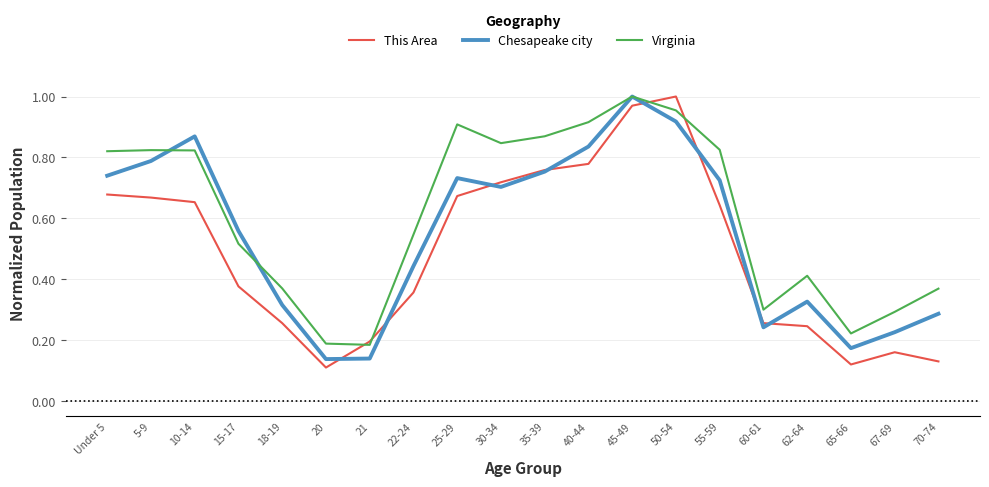

Is it true that Chesapeake city equals 0.7 at Under 5?

True